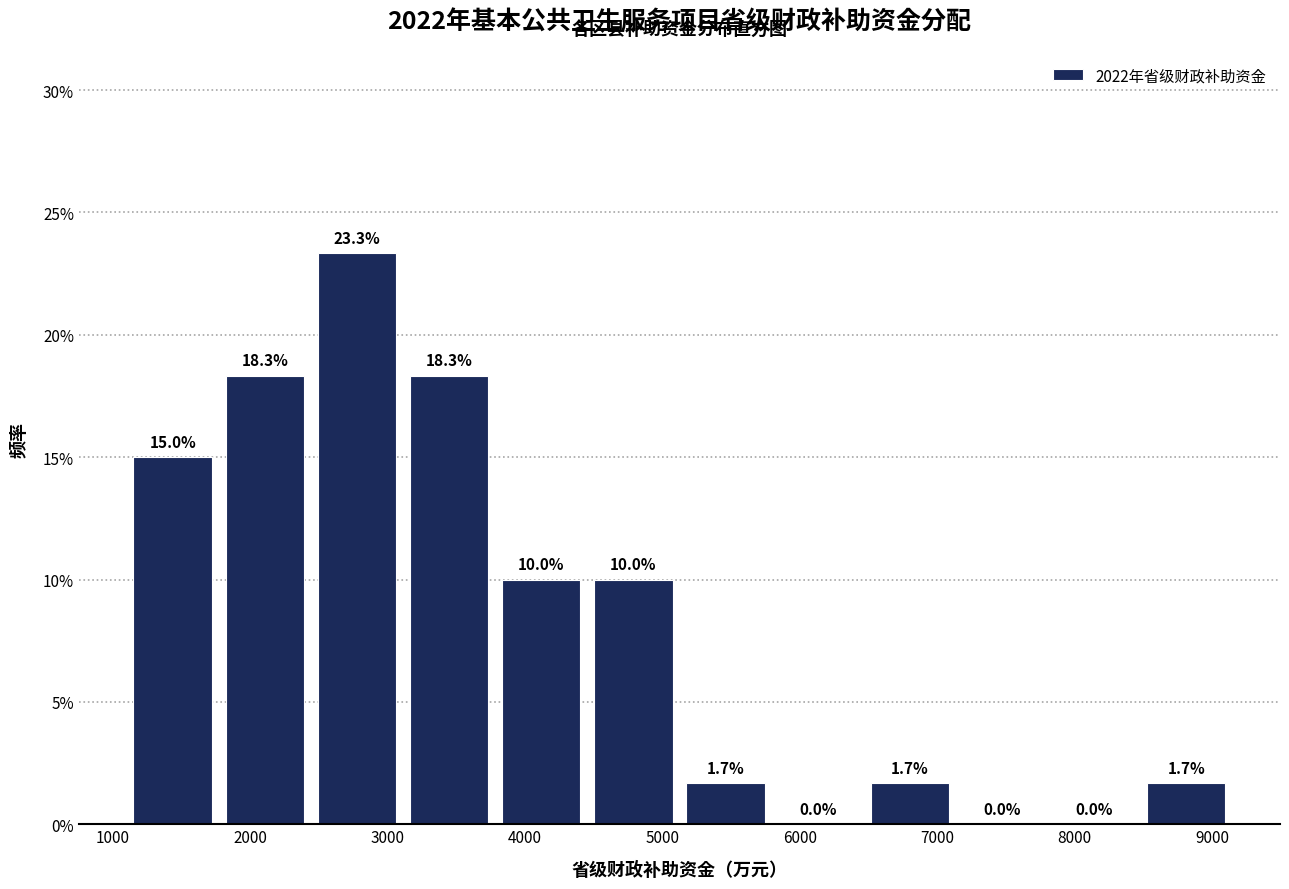

Reading left to right, list every bar in this chart as the range it spans on the x-axis followed by its height. The bar edges are not printed on the chart, so give them approximately, as read against the axis.

1100 to 1800: 15.0
1800 to 2400: 18.3
2400 to 3100: 23.3
3100 to 3800: 18.3
3800 to 4500: 10.0
4500 to 5100: 10.0
5100 to 5800: 1.7
5800 to 6500: 0.0
6500 to 7100: 1.7
7100 to 7800: 0.0
7800 to 8500: 0.0
8500 to 9100: 1.7